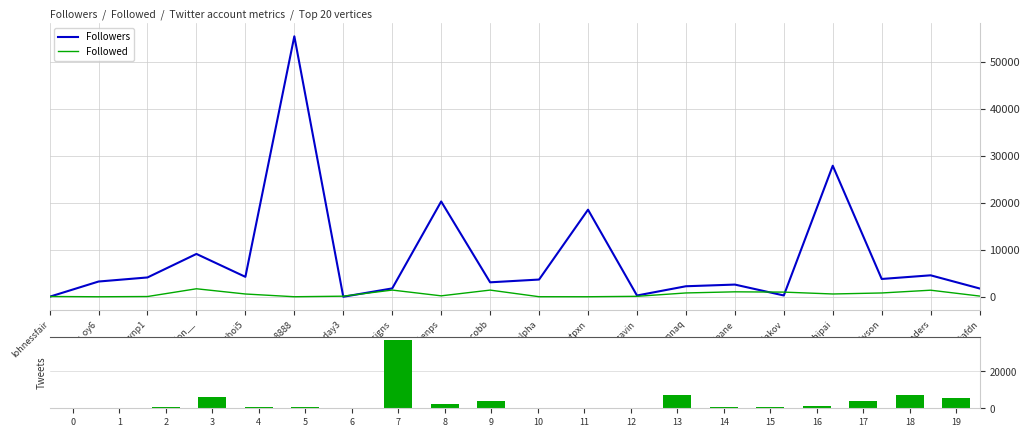

Between andrewchoi5 and zipcy8888, which is larger?

zipcy8888